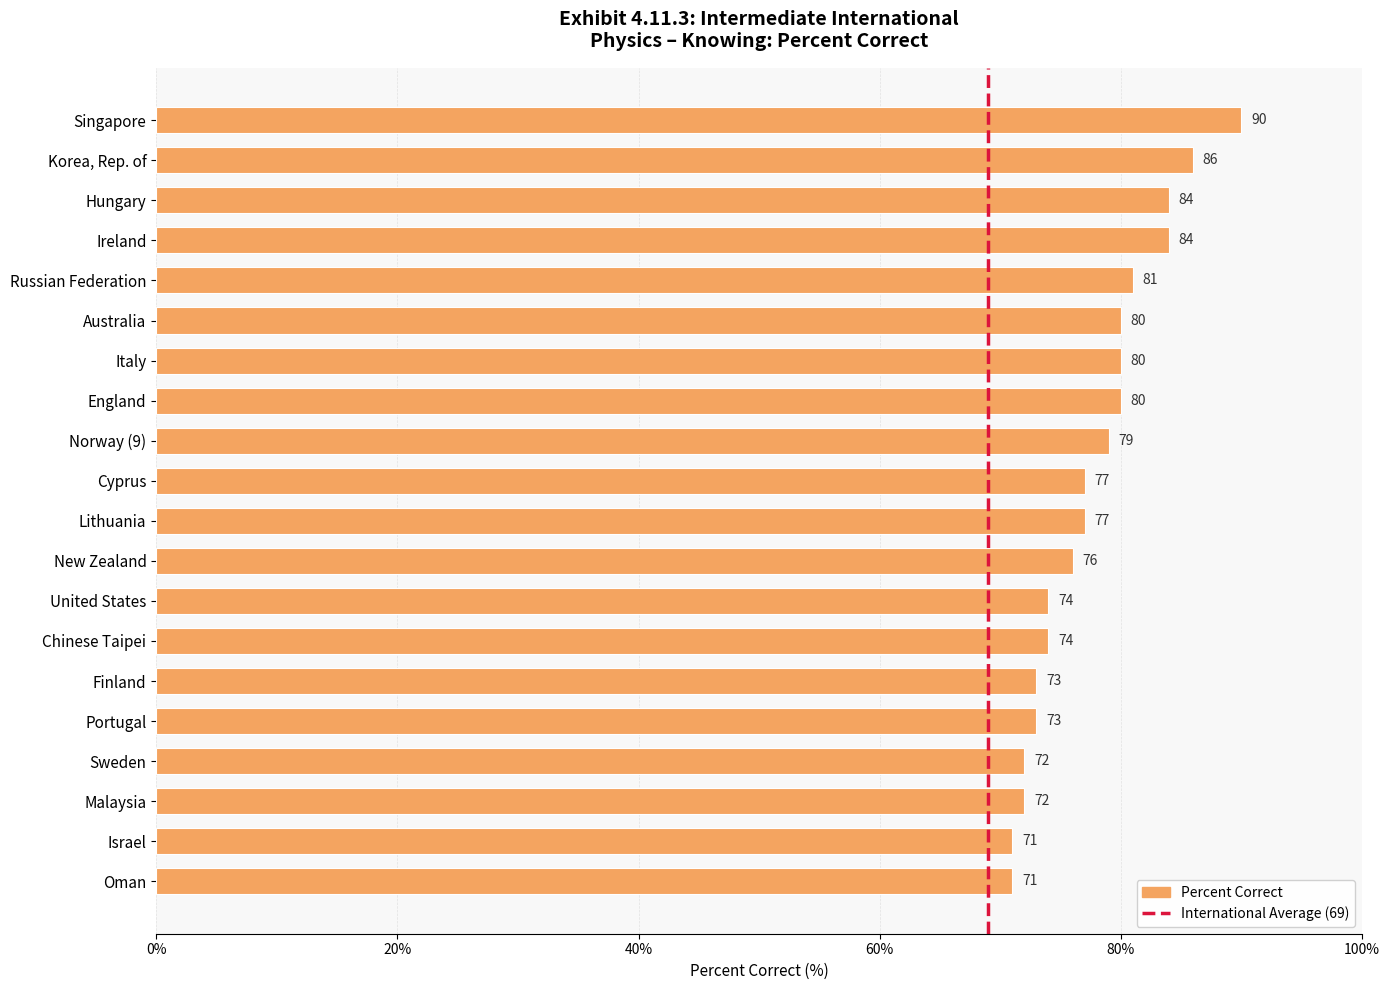

Read the value at Sweden, to the nearest 10.

70